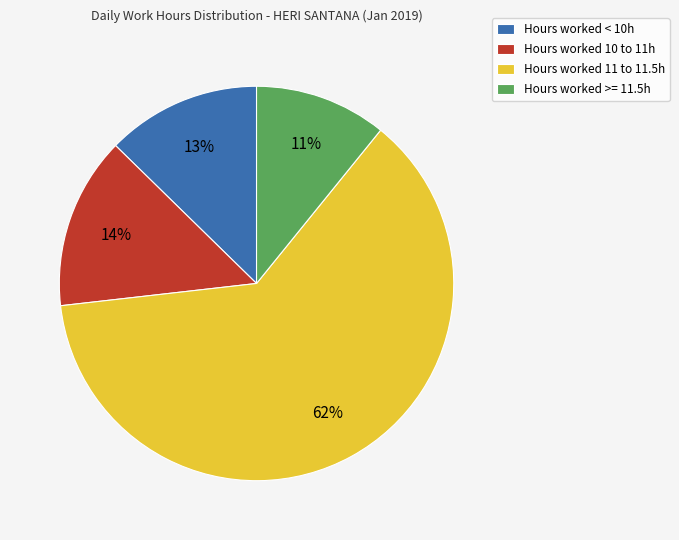

Is there any slice that represents more than half of the pie?

Yes